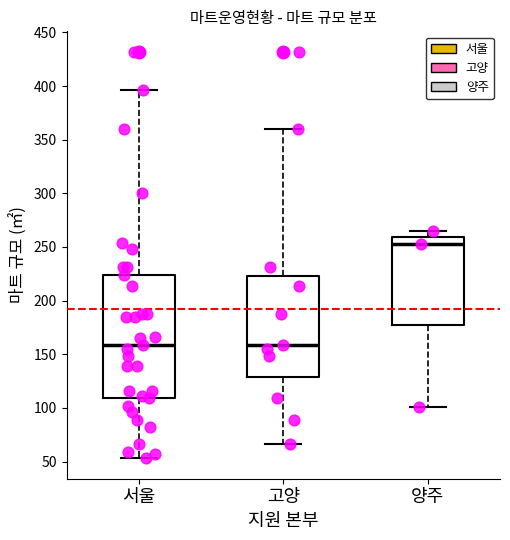

Reading left to right, read every box against the y-axis: the position of its median line, the range the box covers, and the ends of its whiskers. The values are not printed on the chart, so give them approximately, as read against the axis.

서울: median 160, box 110 to 225, whiskers 55 to 395
고양: median 160, box 130 to 225, whiskers 65 to 360
양주: median 255, box 175 to 260, whiskers 100 to 265